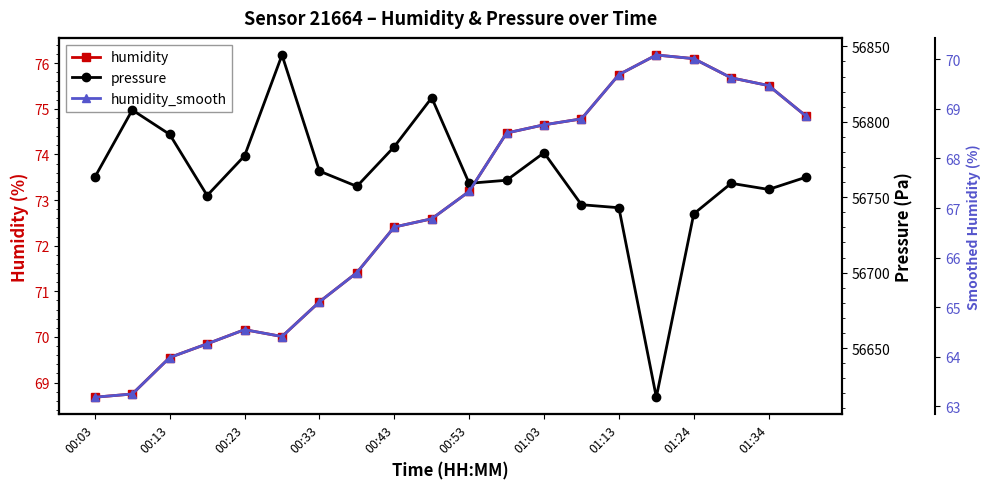

Is the value of pressure at 01:34 greater than the value of humidity_smooth at 00:33?

Yes